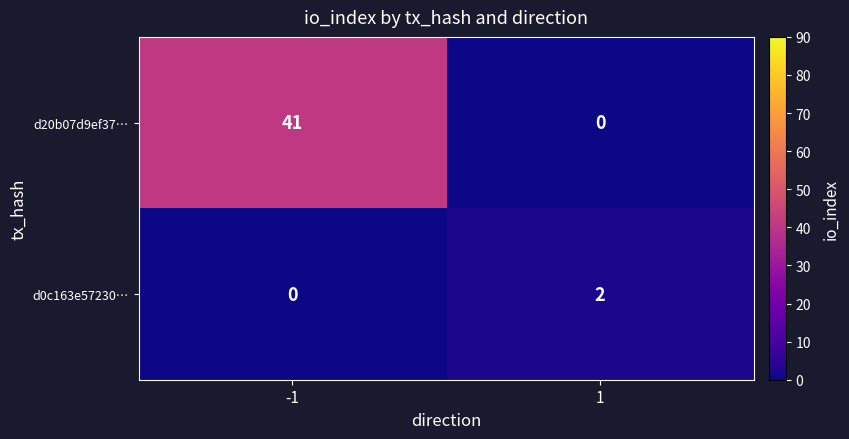

Which label corresponds to the largest value in the chart?

-1